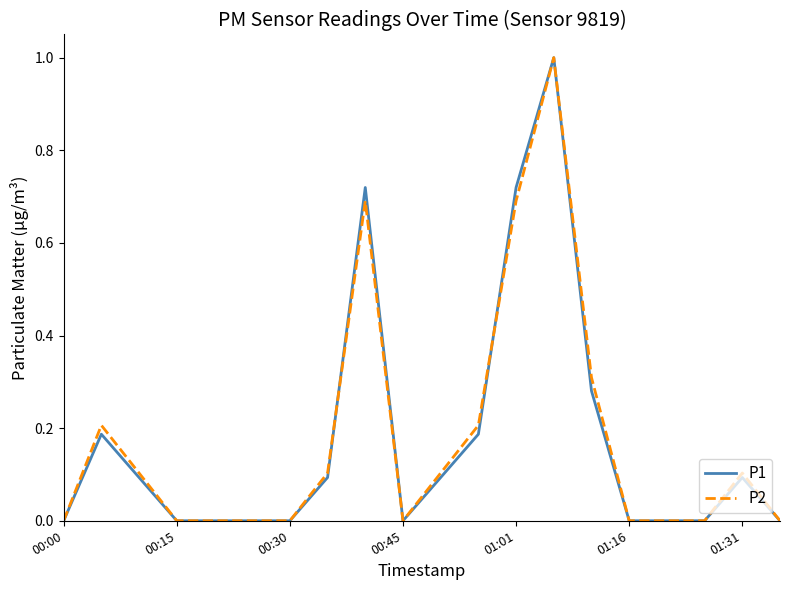

Where is P1 nearest to the value 0?

00:00